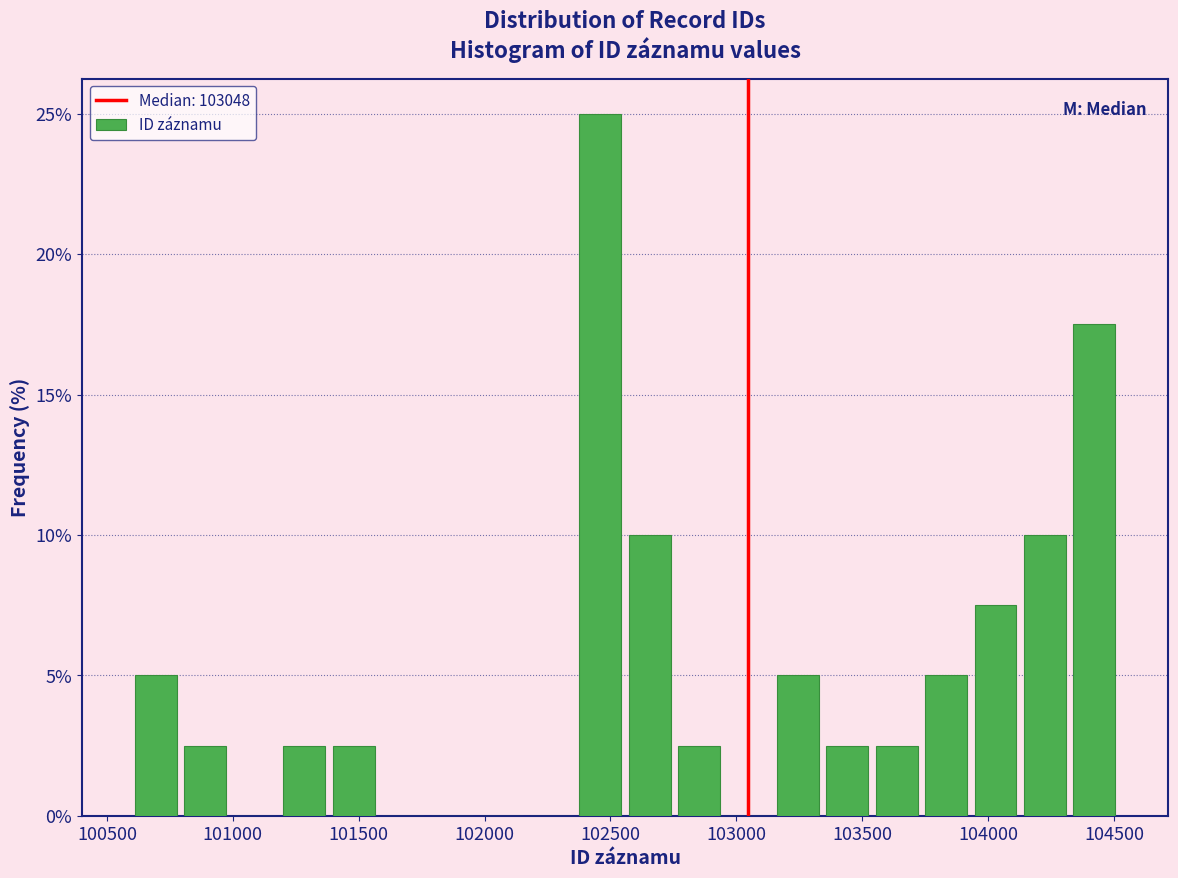

Read against the x-axis, roughly where is the centre of the tallest bar?

102450